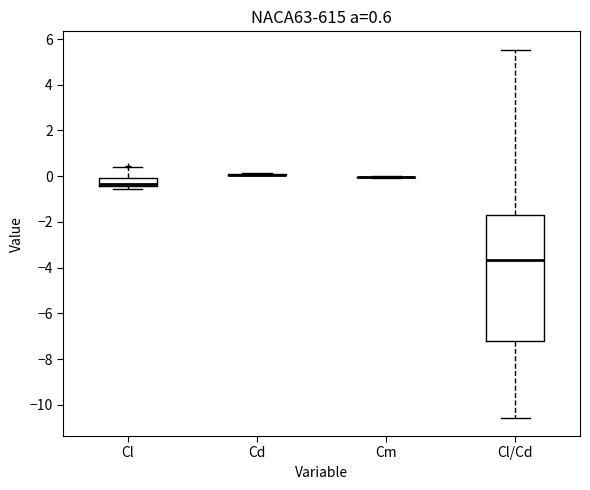

Comparing the boxes themselves (not the whiskers), which one is the tallest?

Cl/Cd